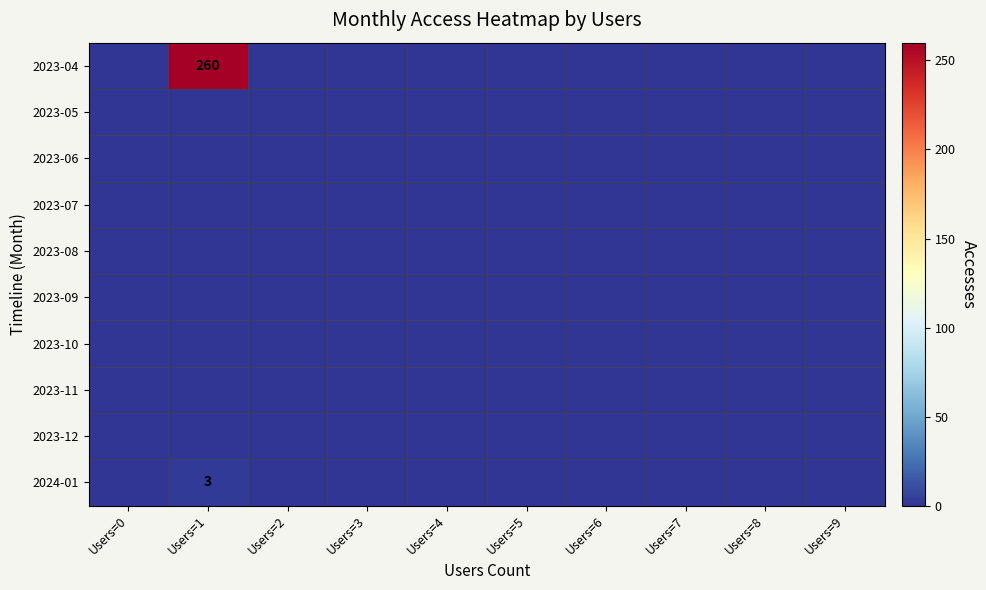

At which category is the sum across all series the highest?

Users=1